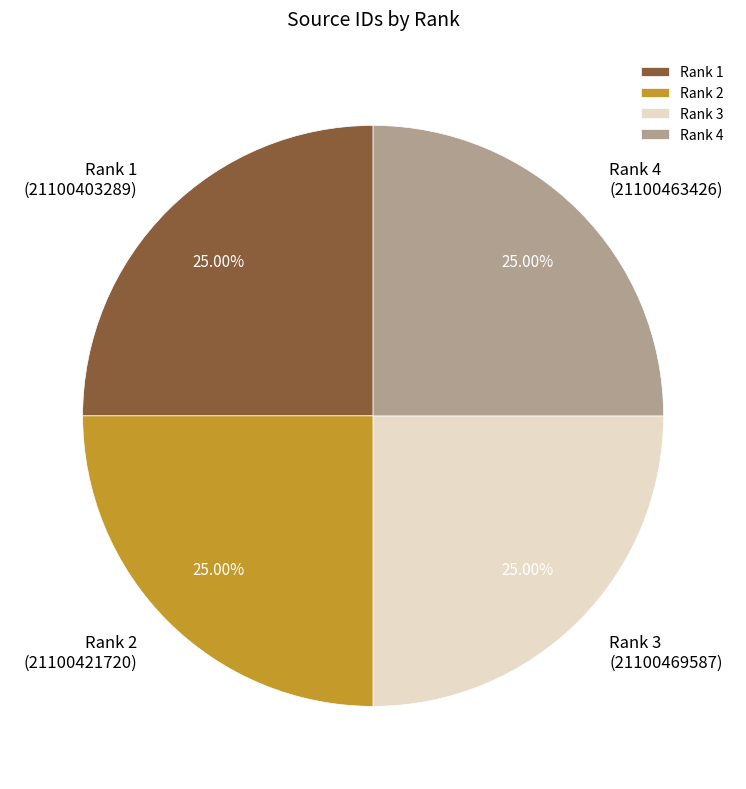

What is the ratio of the value at Rank 1 to the value at Rank 4?

1.0